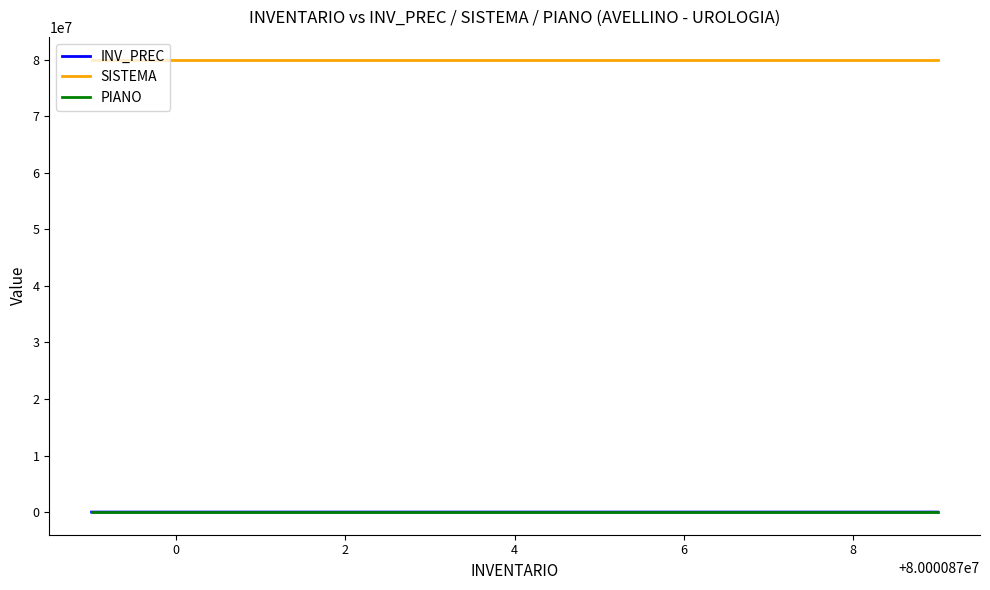

True or false: PIANO and SISTEMA cross at least once.

False